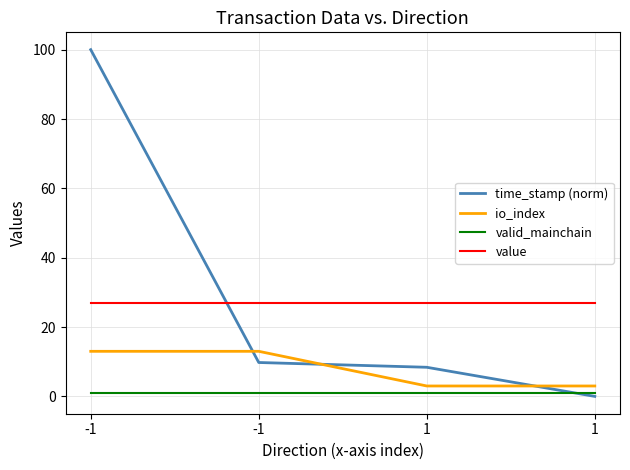

What is the spread (max minus min) of values at -1?

99.0